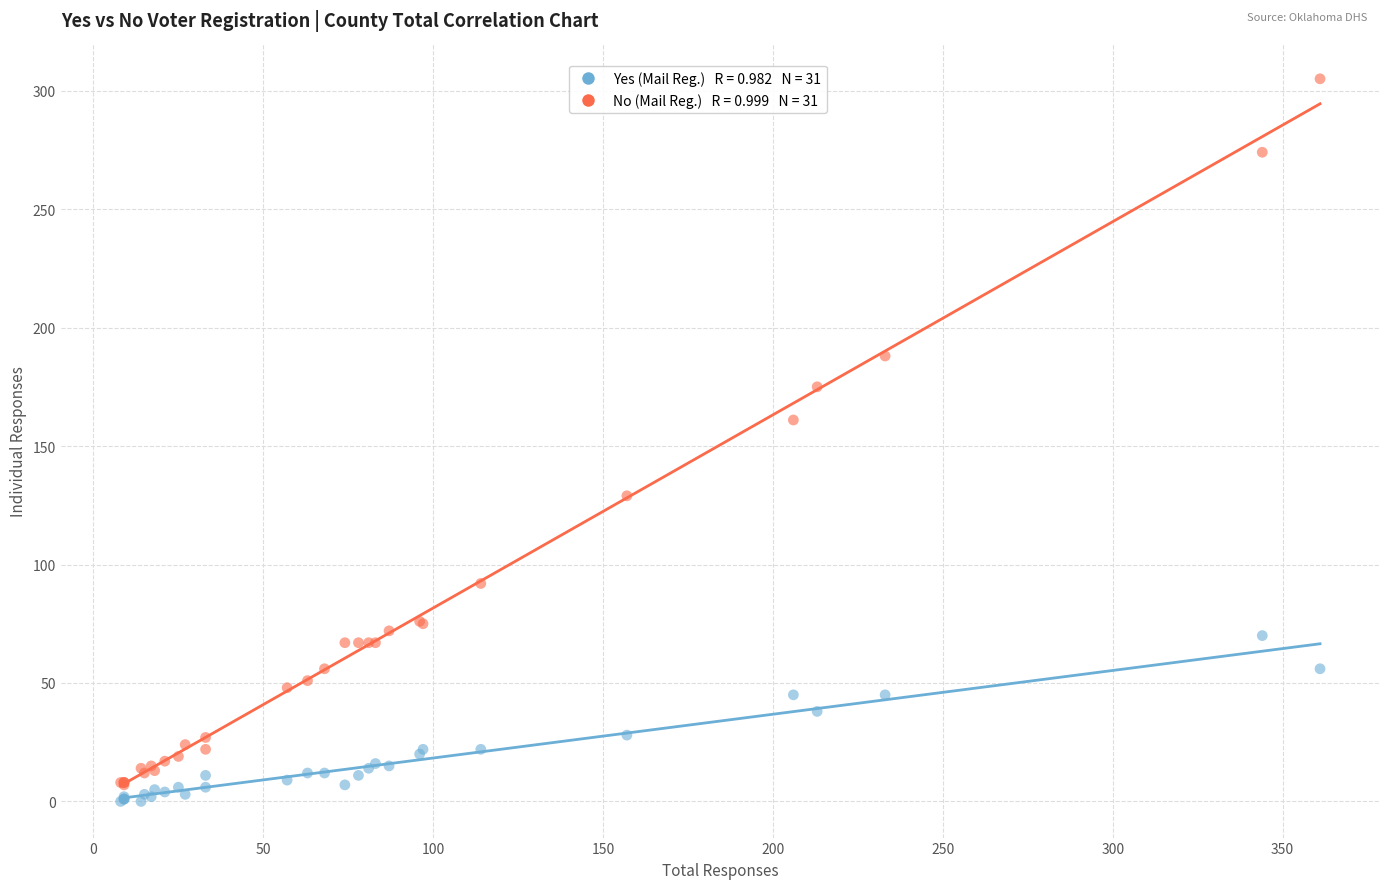

Across all series, what Y value is closest to 152?

161